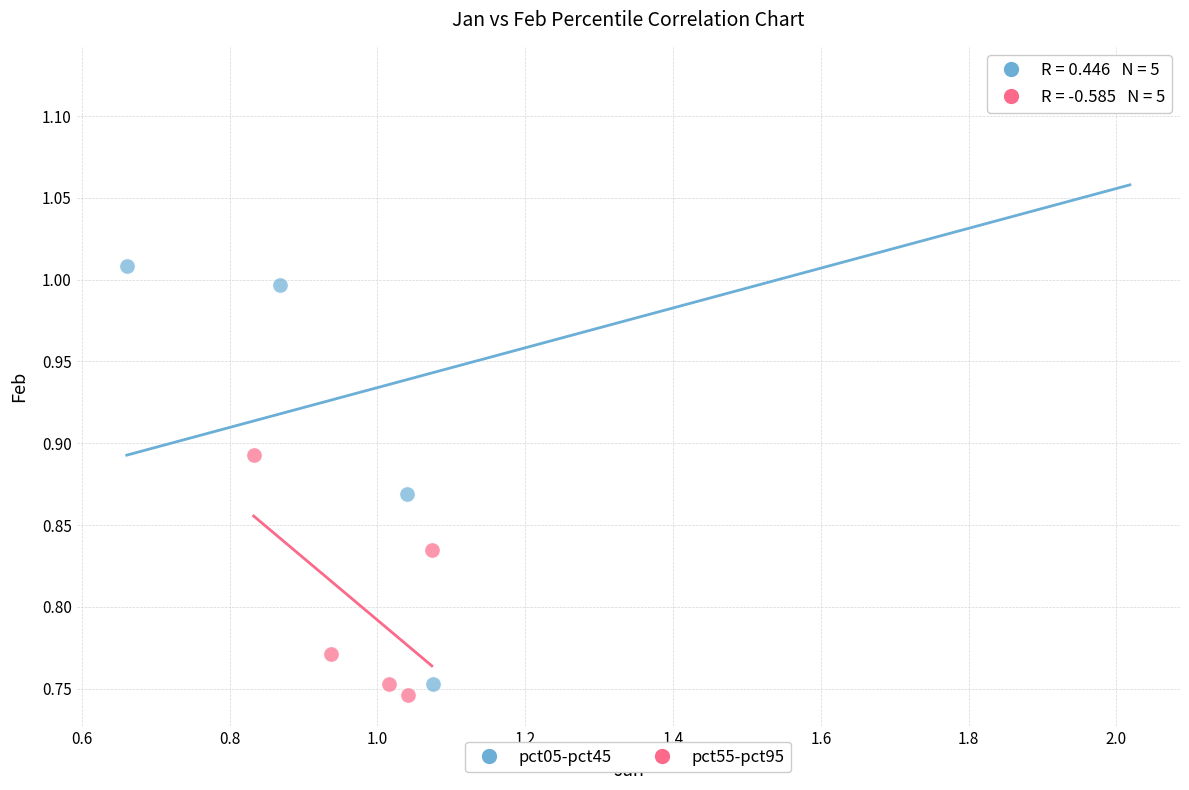

Which series contains the highest Y value?

pct05-pct45